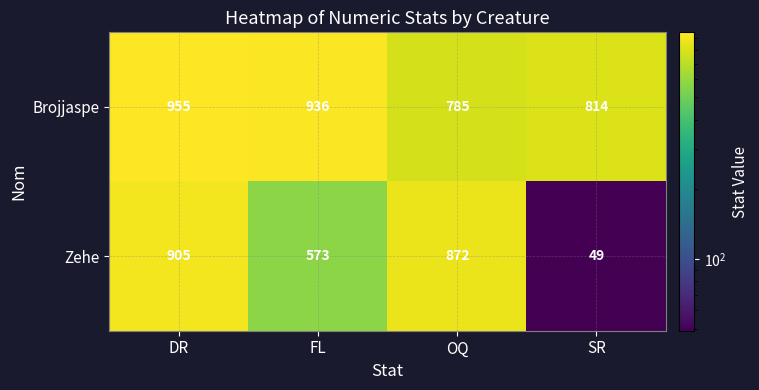

At which category is the sum across all series the highest?

DR